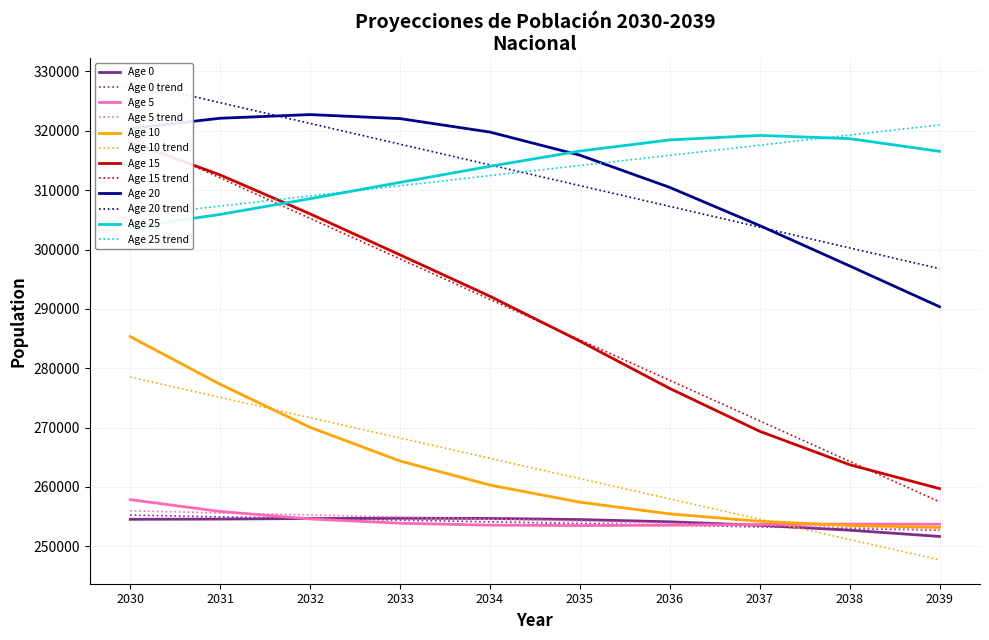

At 2038, list the series in order from largest to smallest.

Age 25, Age 20, Age 15, Age 5, Age 10, Age 0